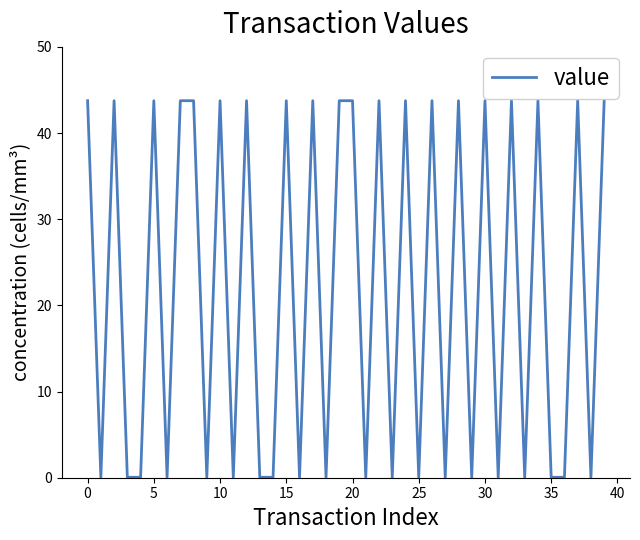

What is the sum of all values?

876.1